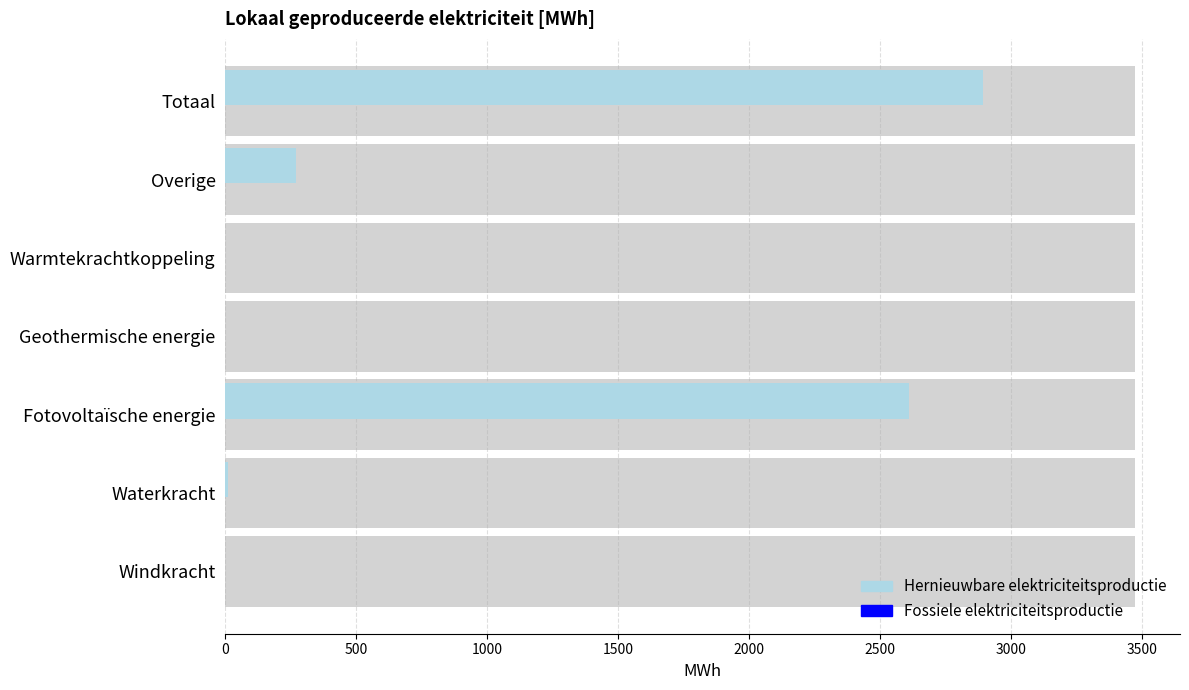

At how many categories does at least one series exceed 285?

2